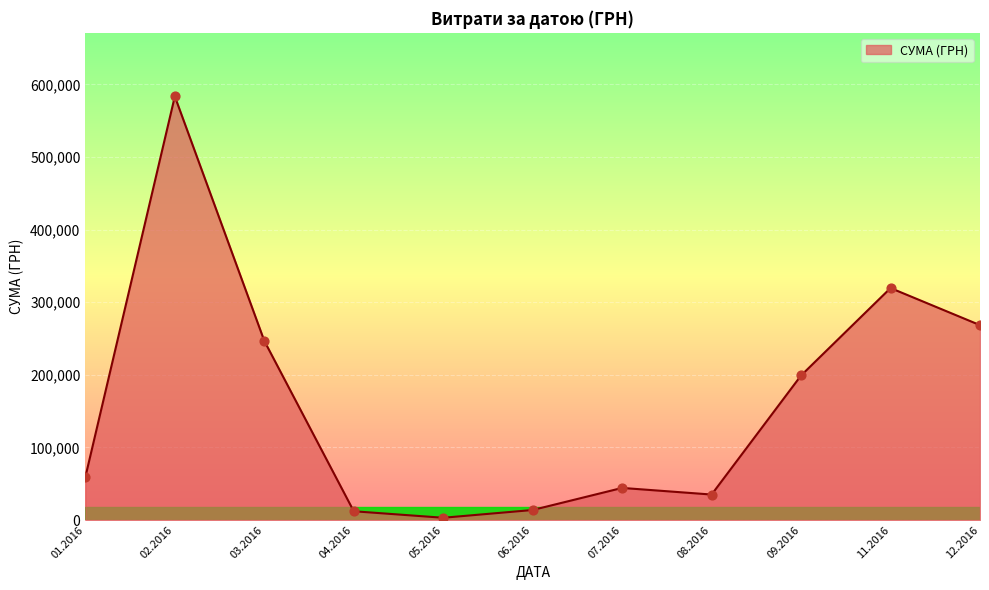

What is the change in value from 03.2016 to 12.2016?

+21627.4